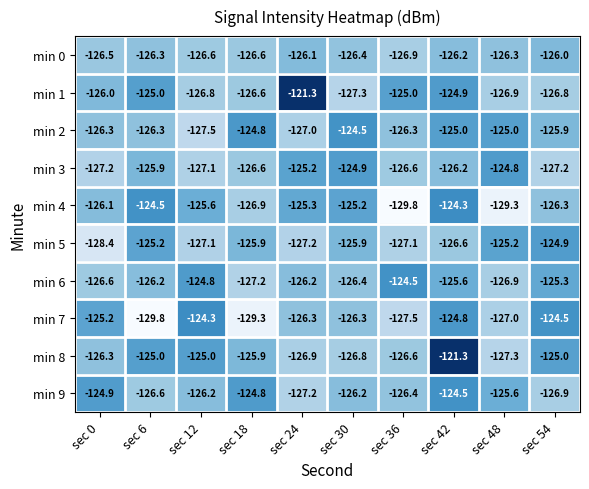

At which label is min 1 closest to -124?

sec 42